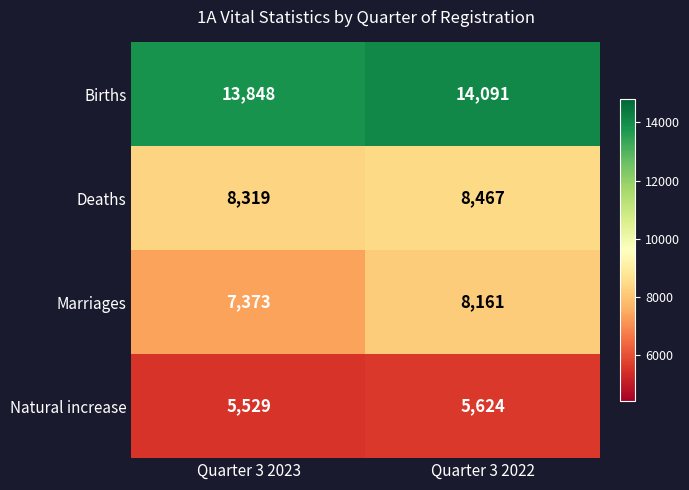

Reading right to left, list all the values displayed in this chart.

Births: Quarter 3 2022=14091	Quarter 3 2023=13848
Deaths: Quarter 3 2022=8467	Quarter 3 2023=8319
Marriages: Quarter 3 2022=8161	Quarter 3 2023=7373
Natural increase: Quarter 3 2022=5624	Quarter 3 2023=5529